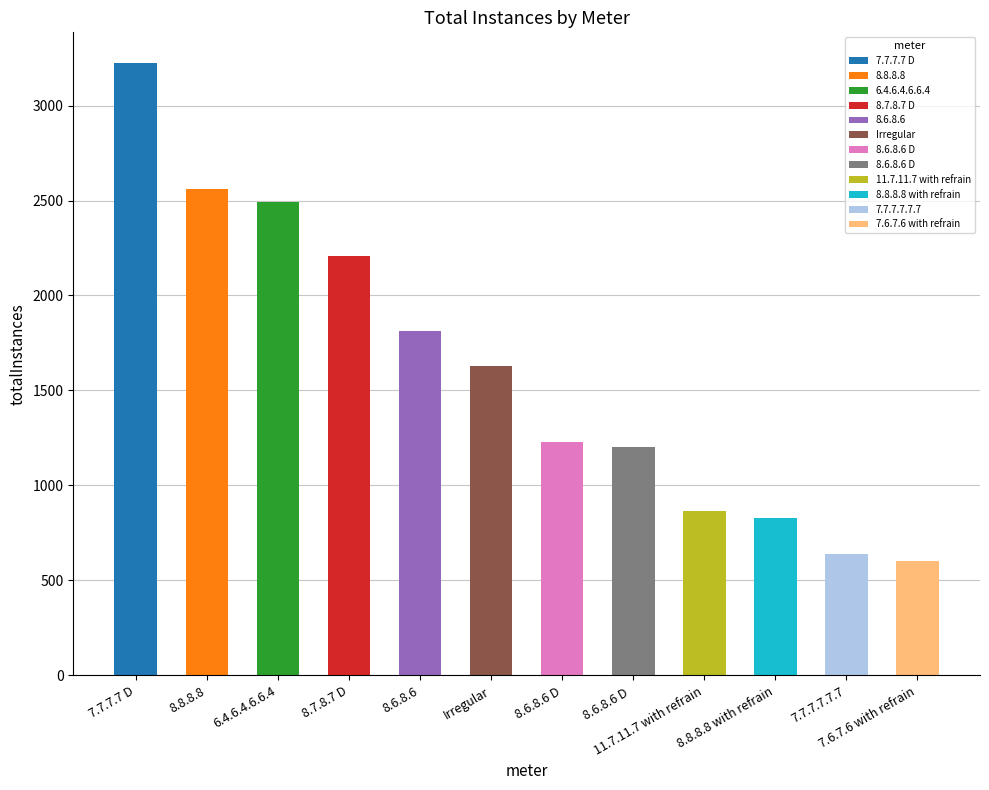

Does the chart contain stacked bars?

No